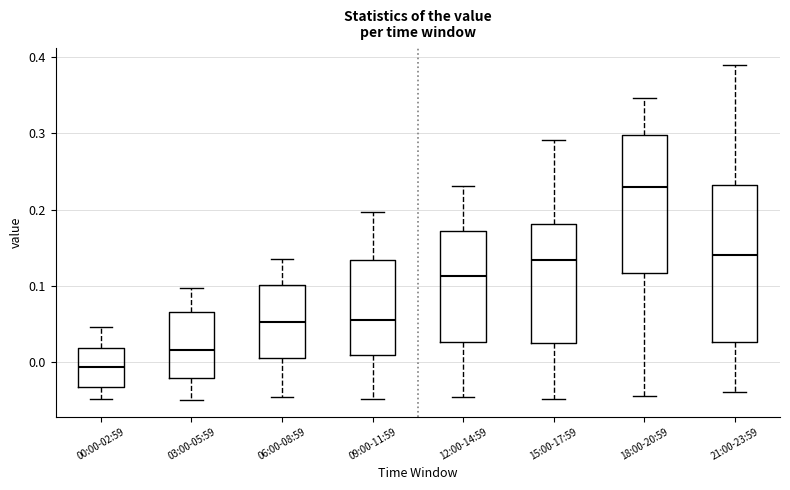

Which box's median line is the highest?

18:00-20:59